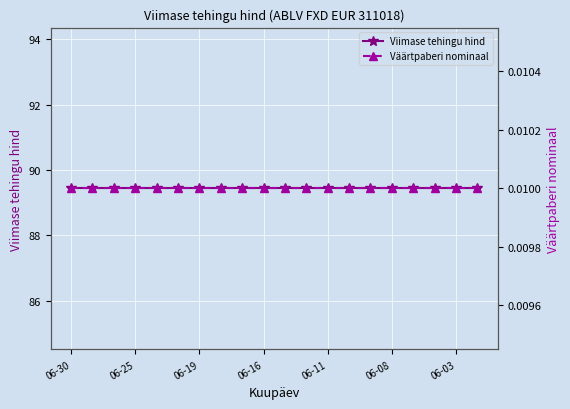

True or false: Viimase tehingu hind and Väärtpaberi nominaal cross at least once.

False